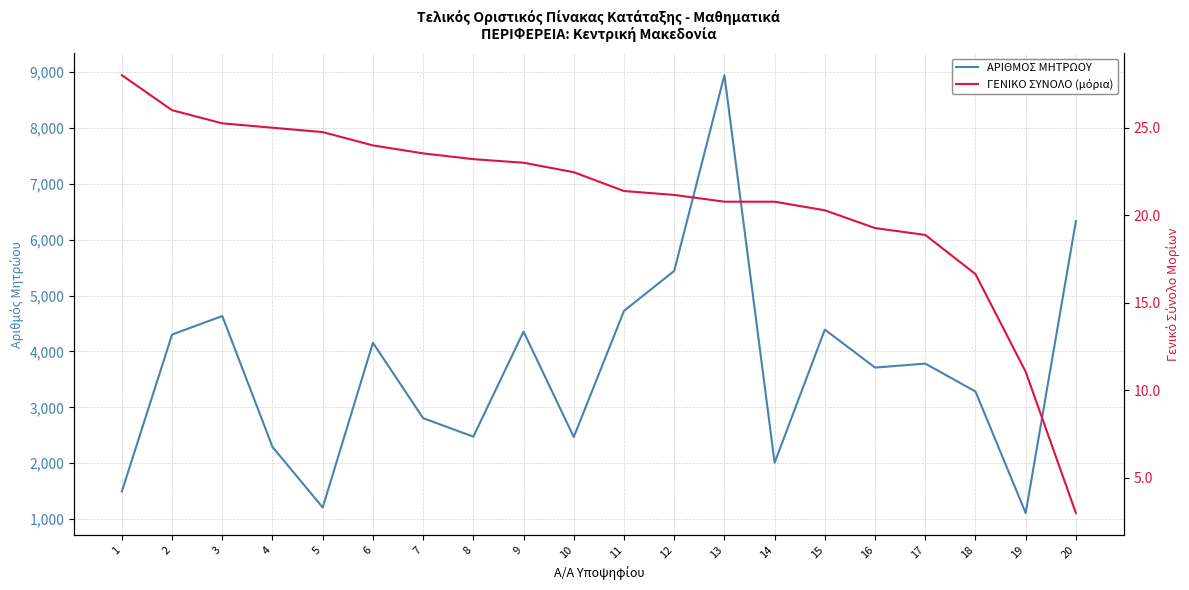

What is the sum of the ΓΕΝΙΚΟ ΣΥΝΟΛΟ (μόρια) values at 8 and 4?

48.2